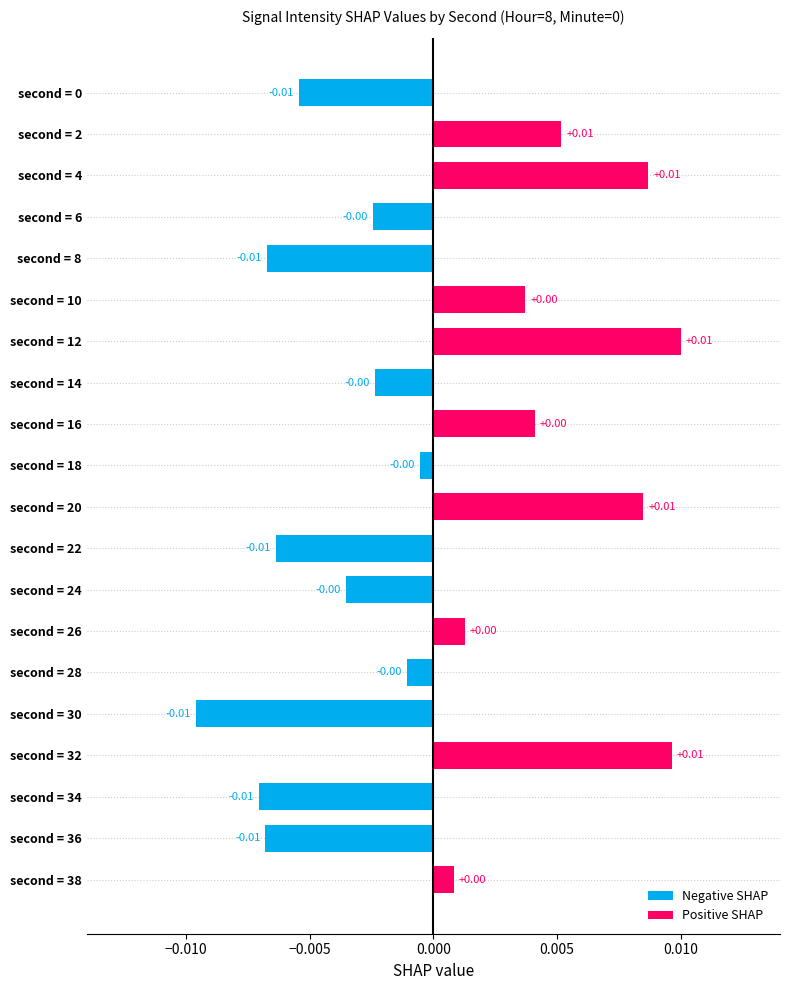

Are the bars horizontal?

Yes